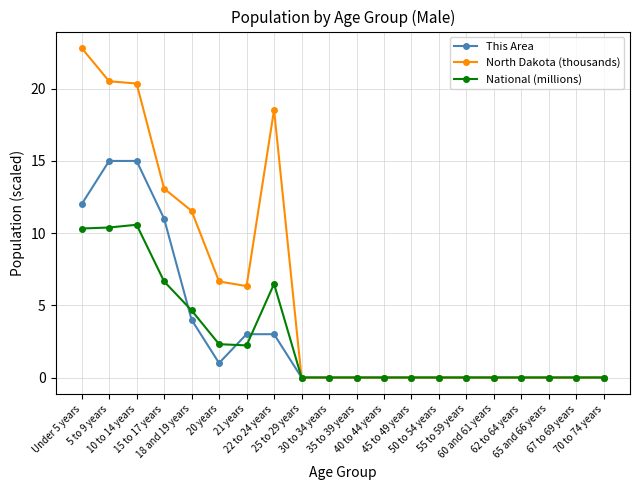

Where is This Area nearest to the value 7?

18 and 19 years